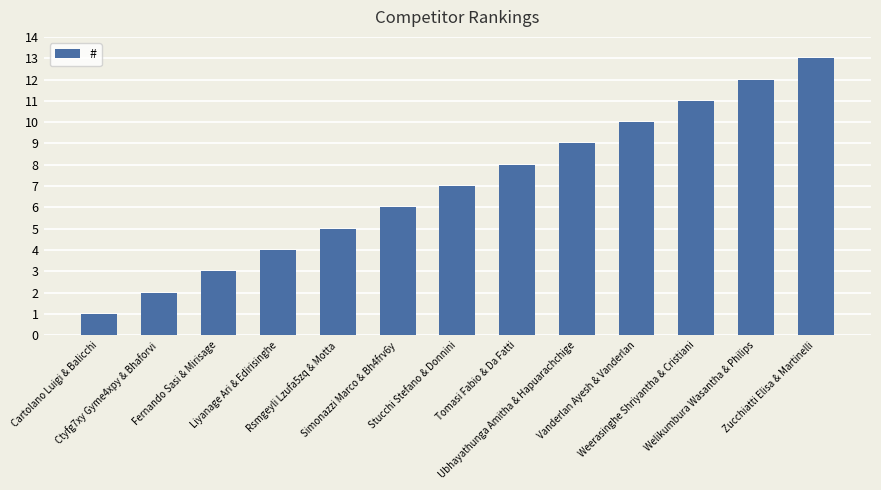

How many bars are there in total?

13